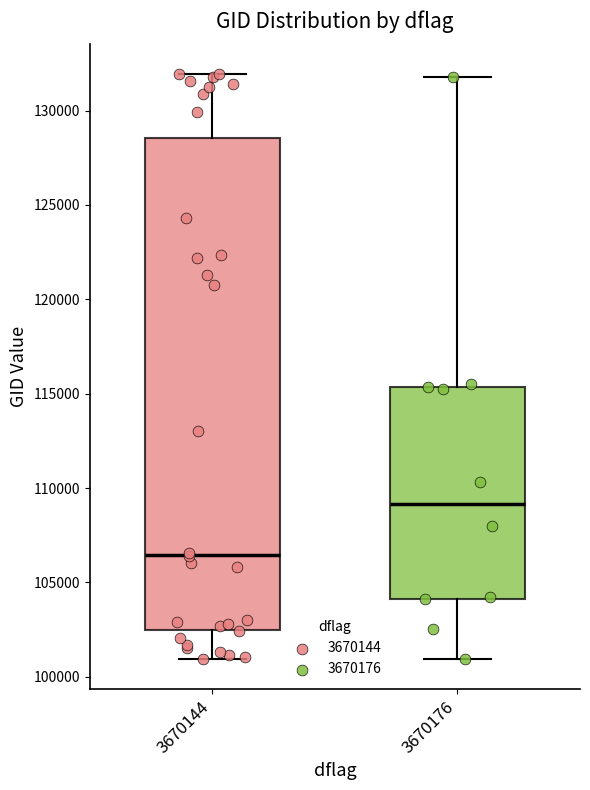

Which box has the highest median line?

3670176